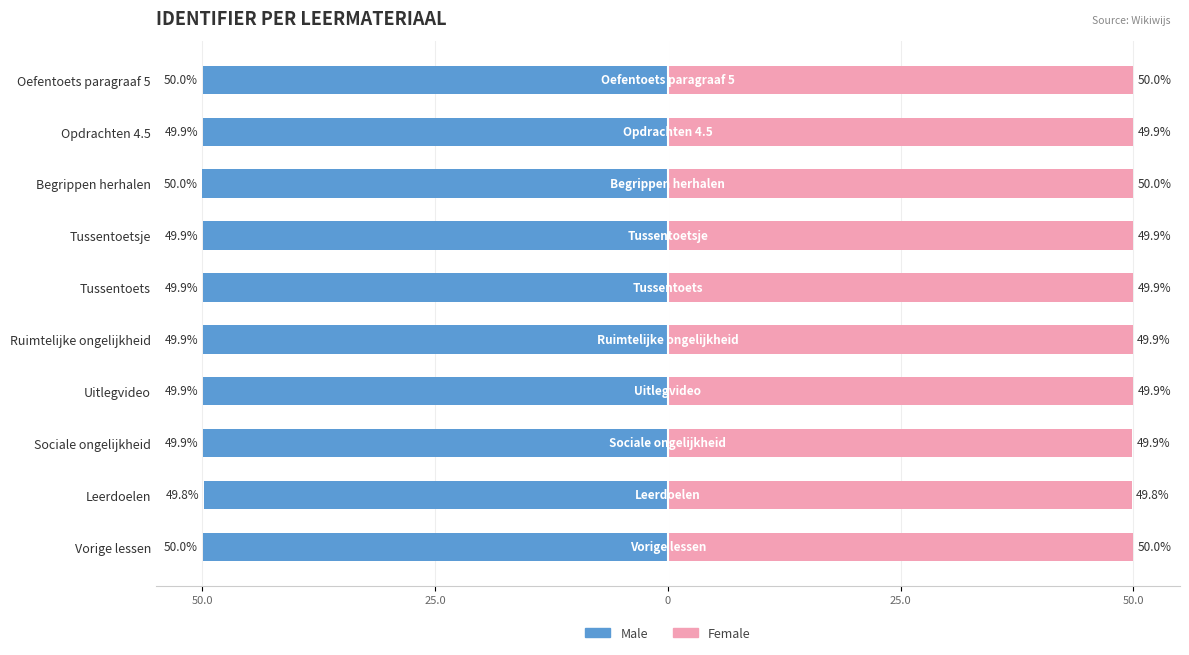

Reading left to right, extract all data points from this chart.

Male: -50.0	-49.8	-49.9	-49.9	-49.9	-49.9	-49.9	-50.0	-49.9	-50.0
Female: 50.0	49.8	49.9	49.9	49.9	49.9	49.9	50.0	49.9	50.0